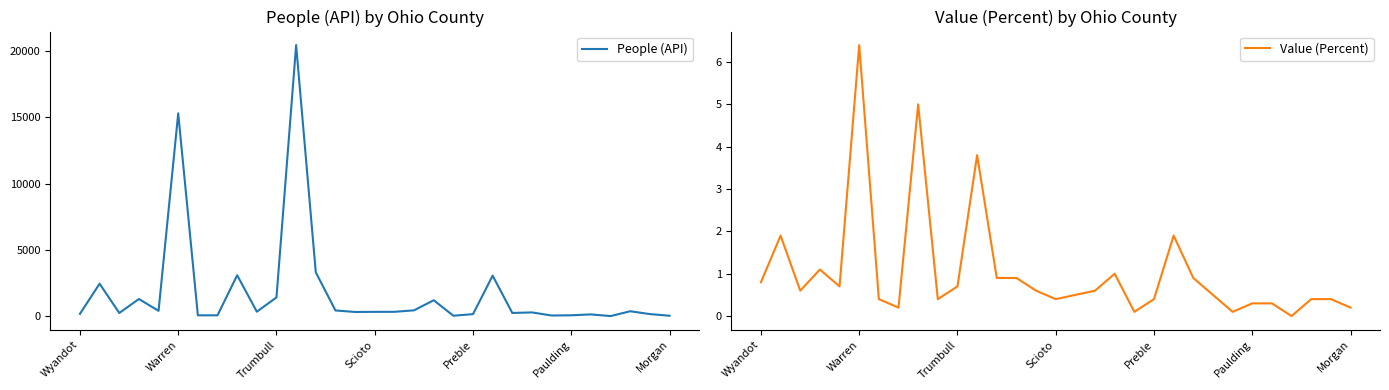

At which label does Value (Percent) reach its peak?

Warren